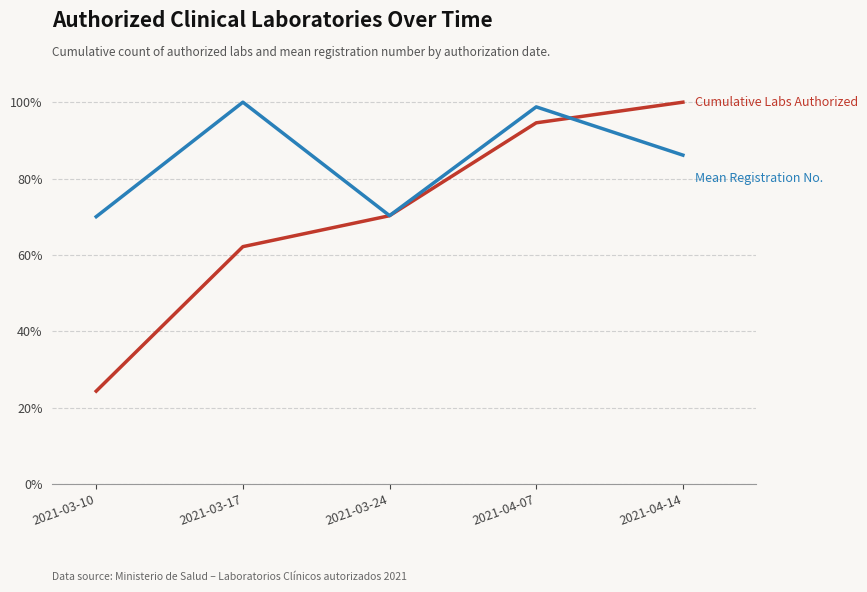

What is the spread (max minus min) of values at 2021-04-14?

13.9